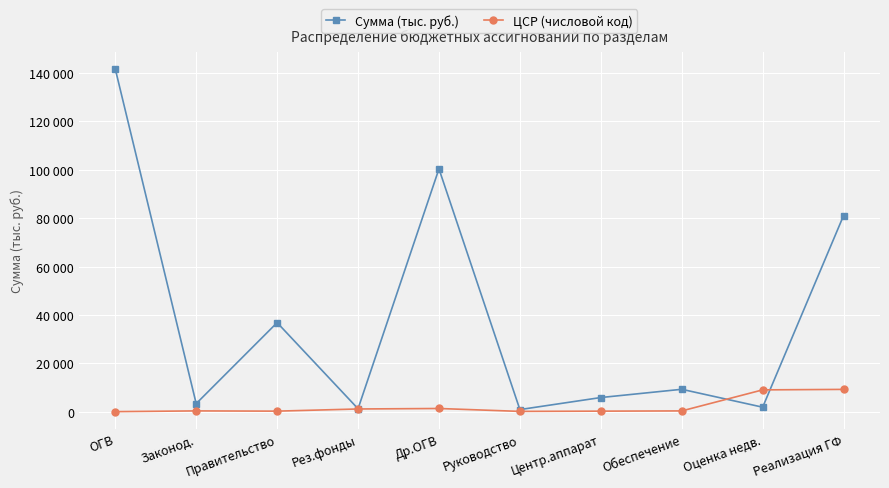

Does the chart have visible grid lines?

Yes